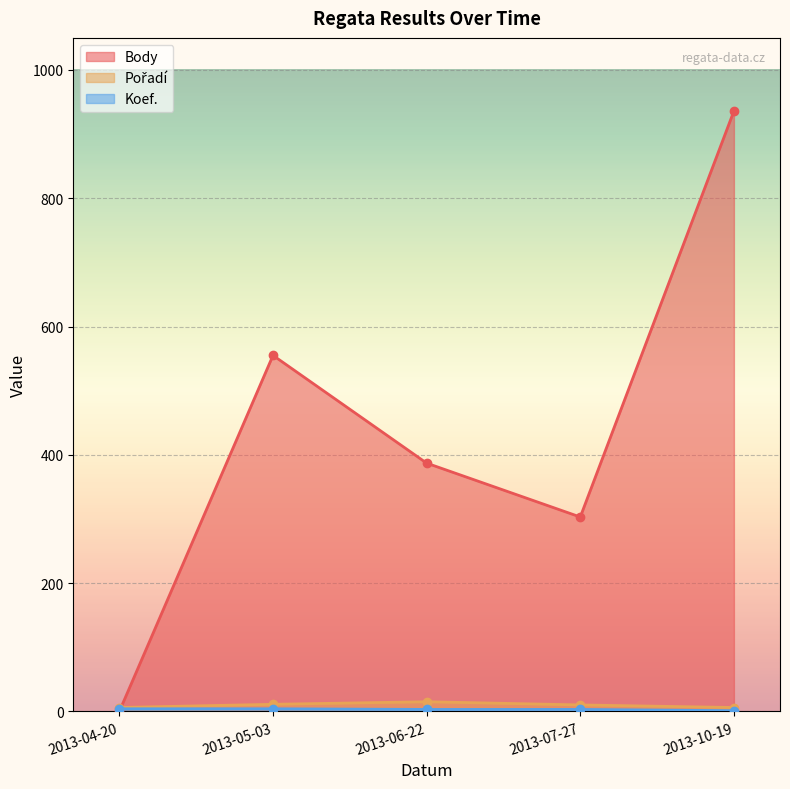

After their last crossing, which series has the higher values: Koef. or Body?

Body